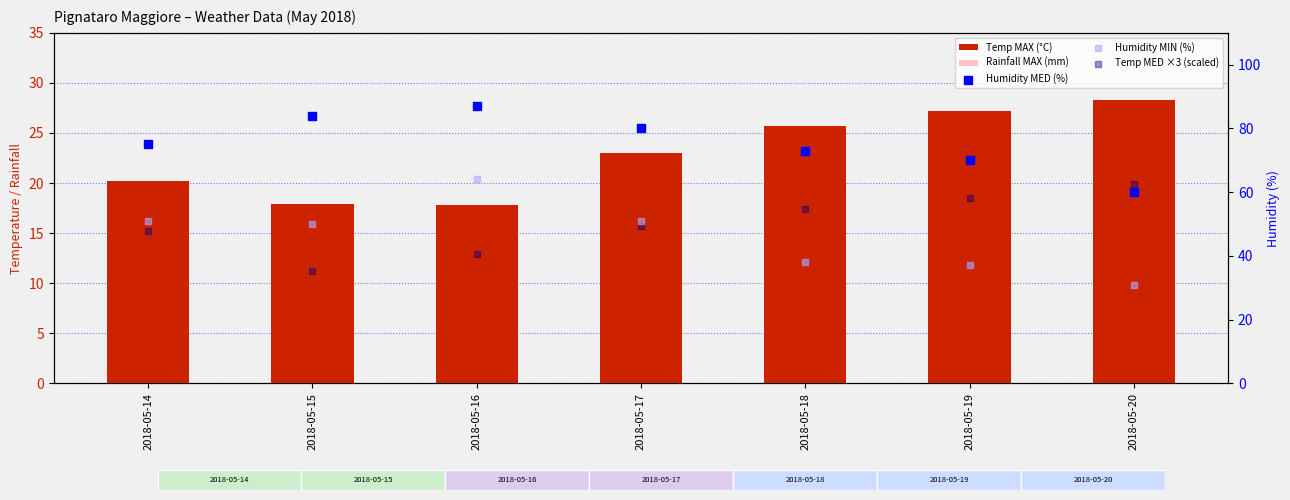

At how many categories does at least one series exceed 11?

7